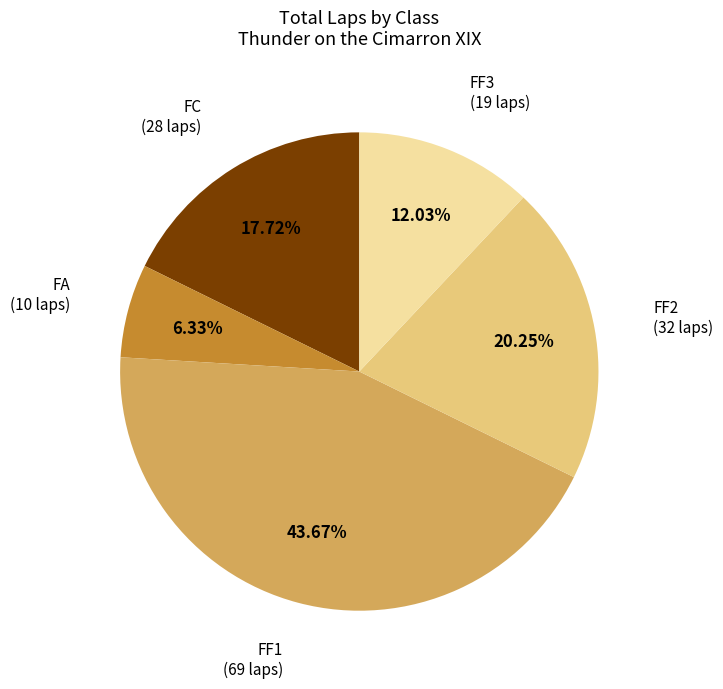

Is there a majority slice in this chart?

No